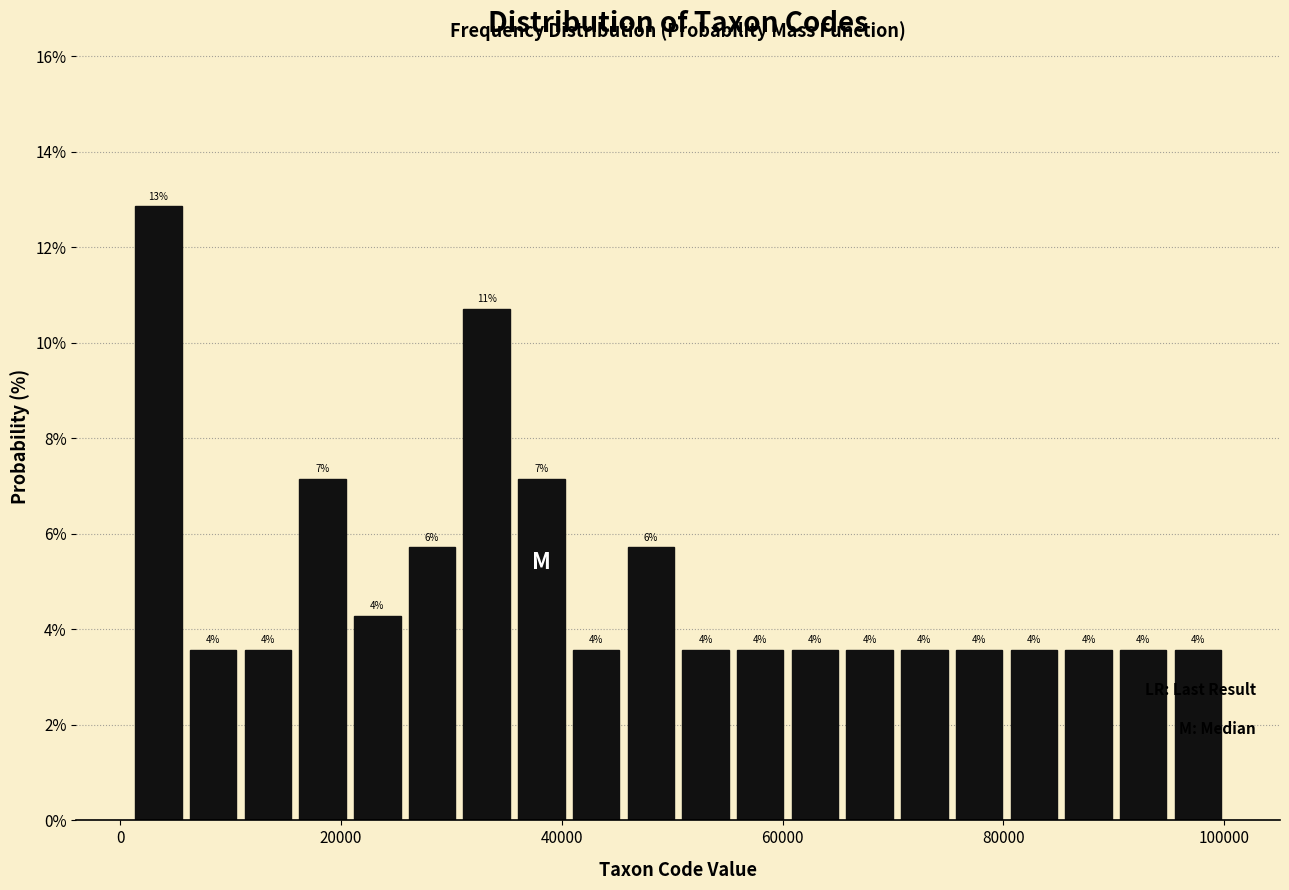

Read against the x-axis, roughly where is the centre of the tallest bar?

4000